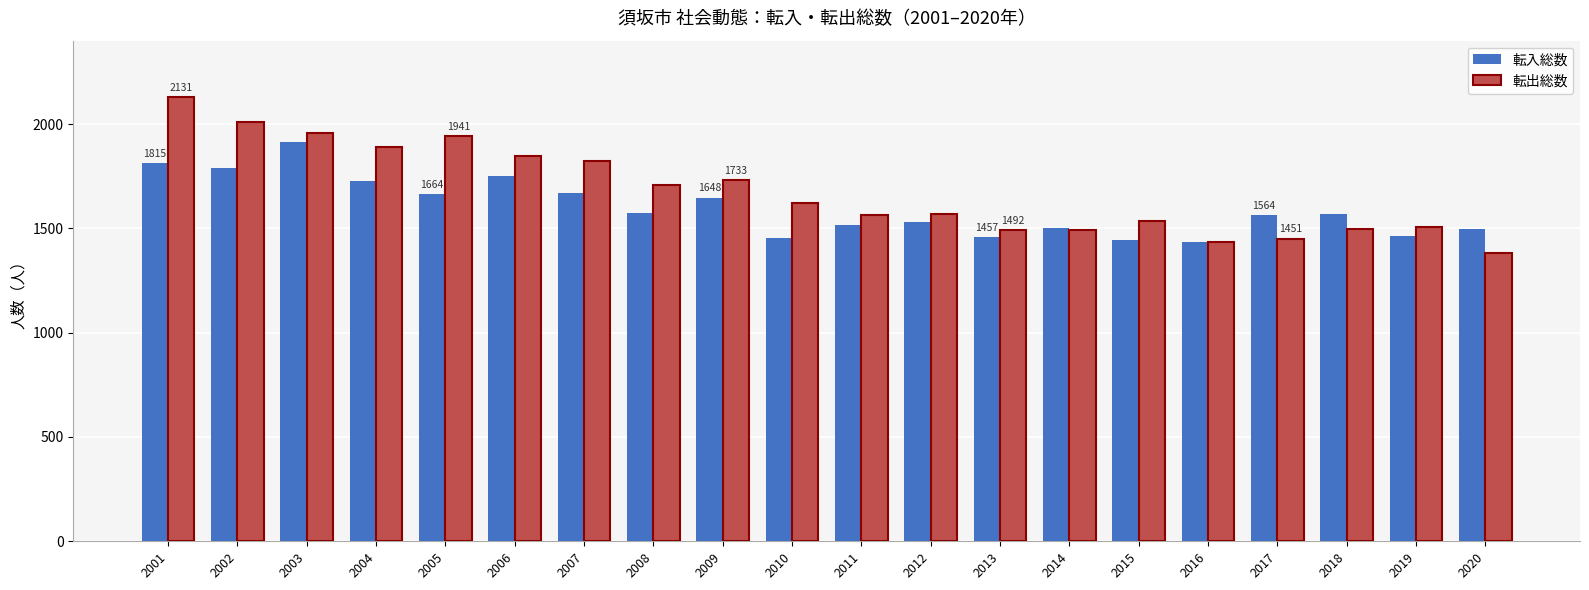

Are the bars grouped side by side (vs. stacked)?

Yes